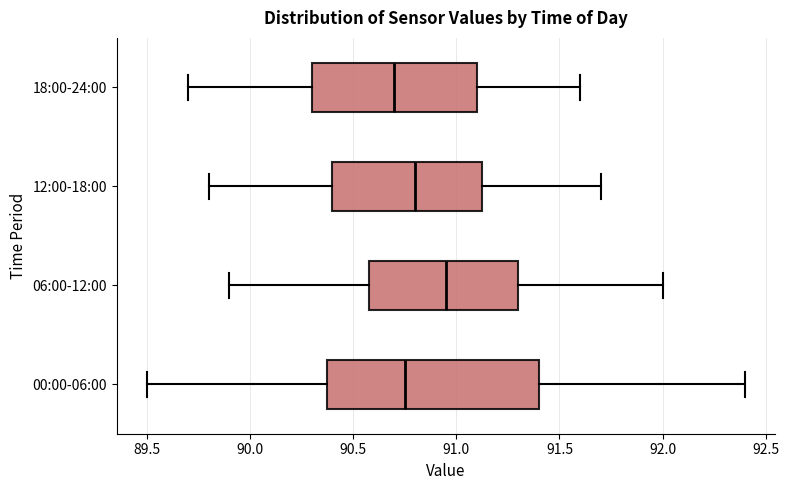

Comparing the boxes themselves (not the whiskers), which one is the widest?

00:00-06:00